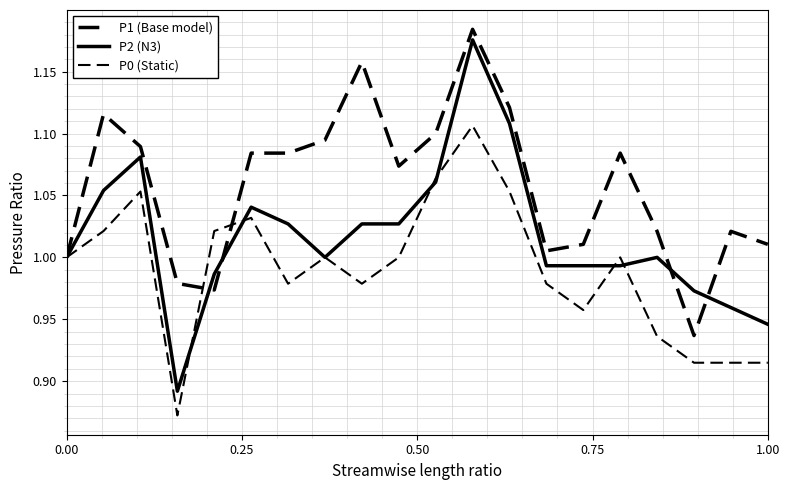

How many lines are shown in the chart?

3